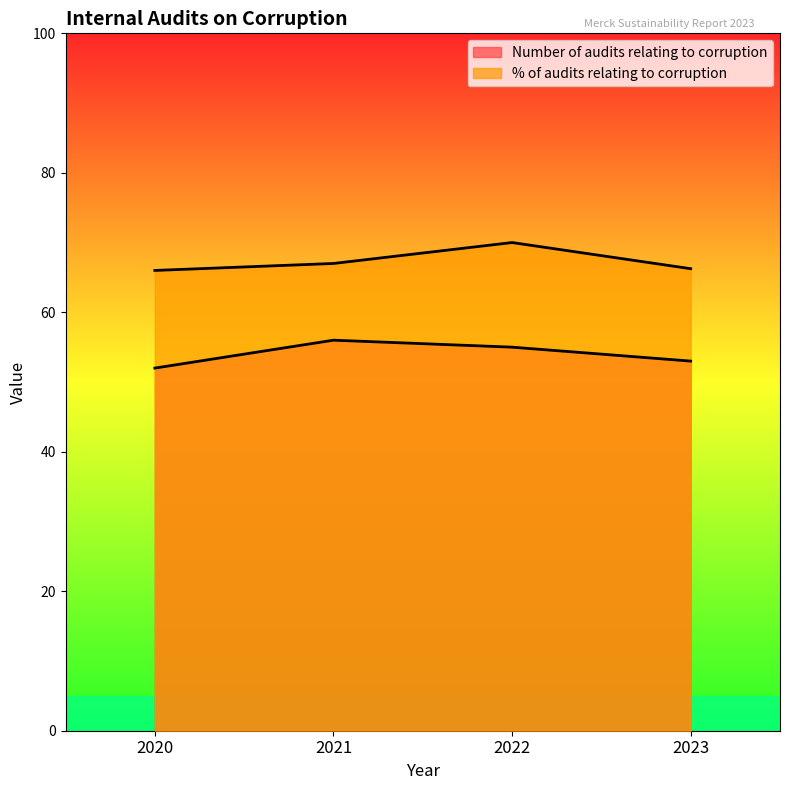

How many series are shown in this chart?

2